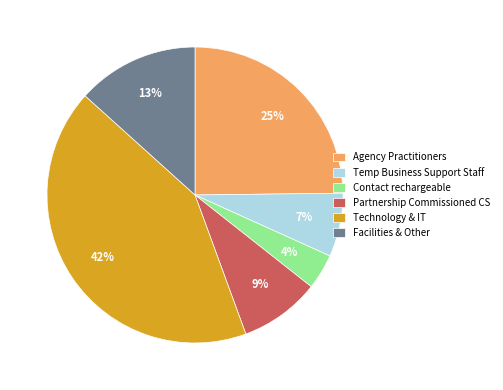

Is there a majority slice in this chart?

No